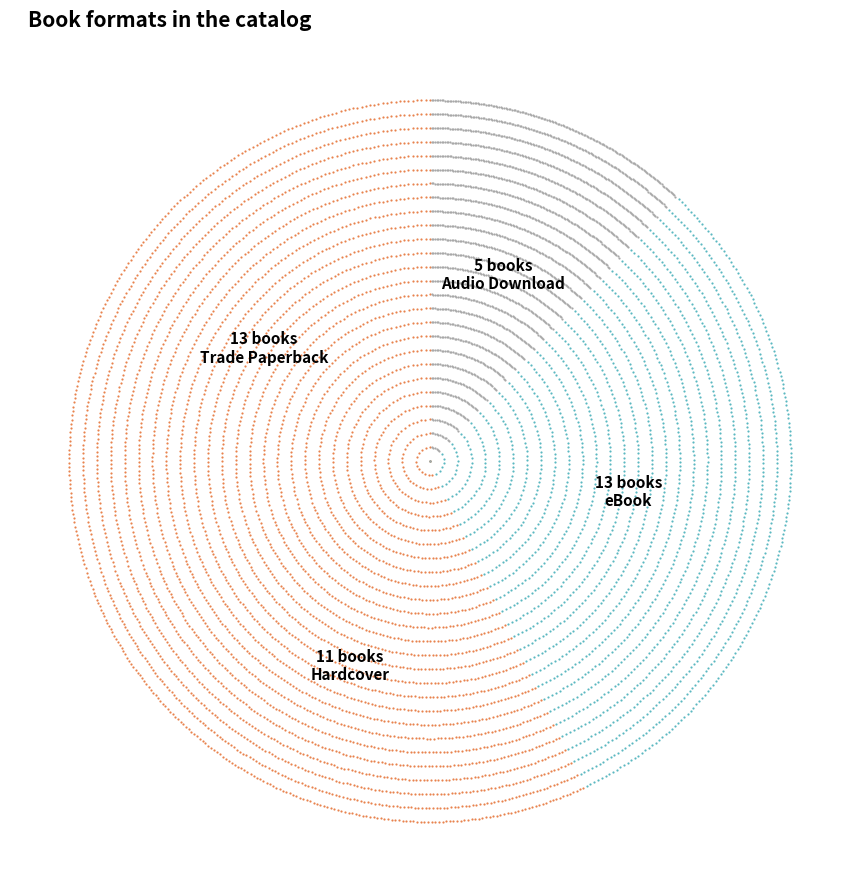

Which slice is the smallest?

Audio Download